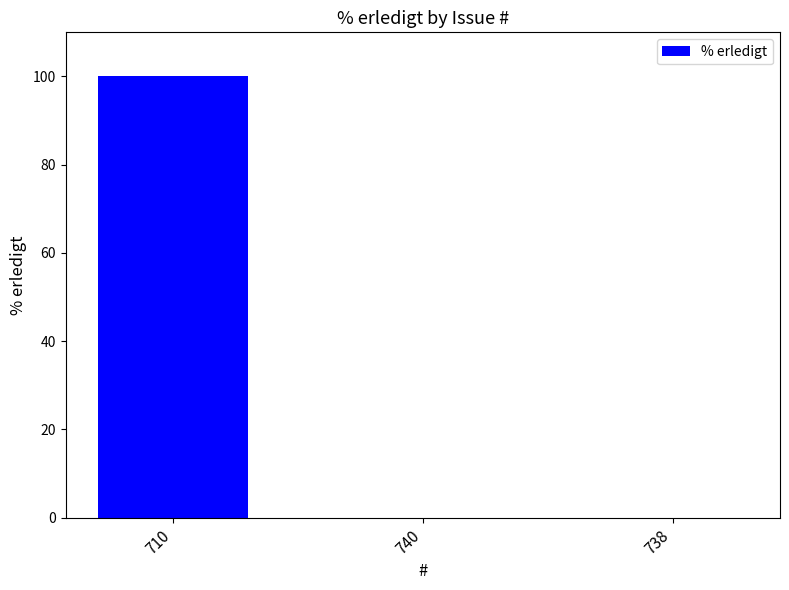

What is the change in value from 710 to 738?

-100